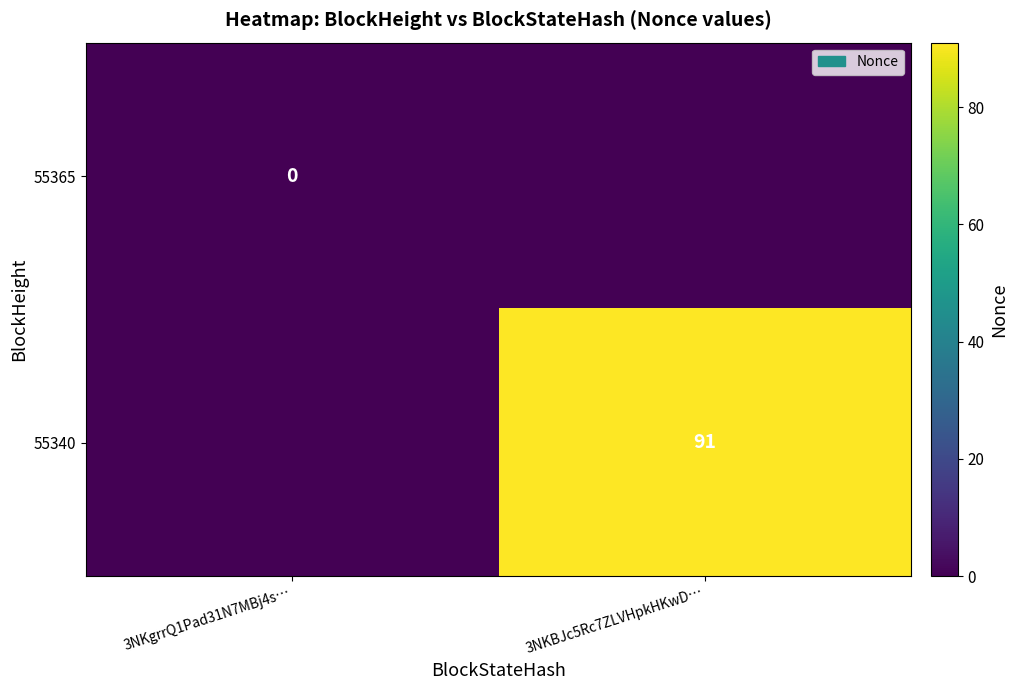

Is it true that 55340 equals 148 at 3NKBJc5Rc7ZLVHpkHKwD…?

False